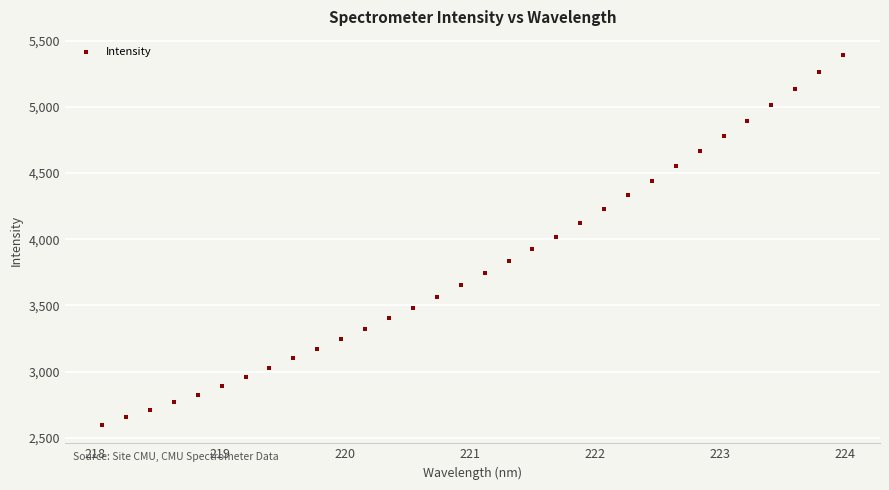

What is the range of X values (max minus min)?

5.9